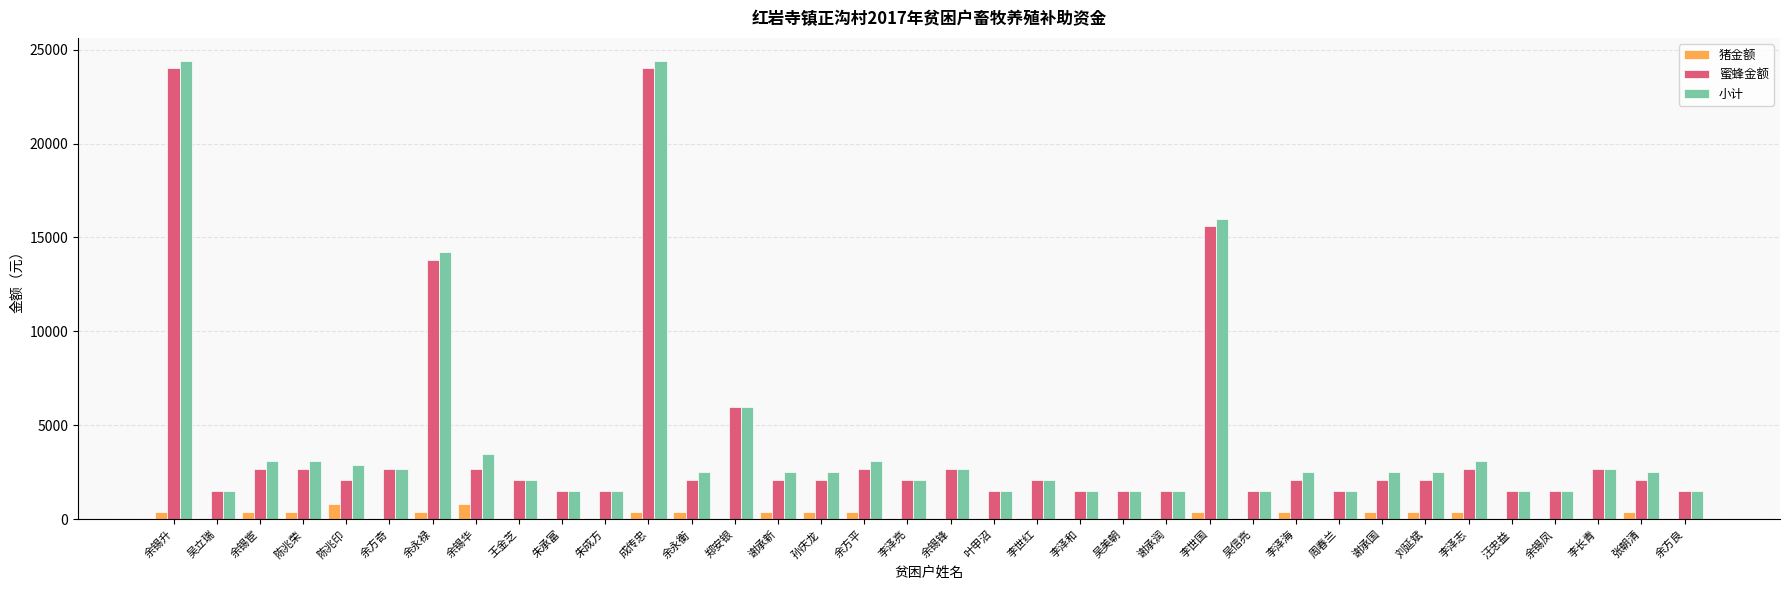

Reading right to left, what are all the values shown in this chart?

猪金额: 余方良=0	张朝清=400	李长青=0	余锡凤=0	汪忠益=0	李泽志=400	刘延斌=400	谢承国=400	周春兰=0	李泽海=400	吴信亮=0	李世国=400	谢承润=0	吴美朝=0	李泽和=0	李世红=0	叶甲沼=0	余锡锋=0	李泽亮=0	余方平=400	孙庆龙=400	谢承新=400	郑安银=0	余永衡=400	成传忠=400	朱成方=0	朱承富=0	王金芝=0	余锡华=800	余永禄=400	余方奇=0	陈兆印=800	陈兆荣=400	余锡宦=400	吴立瑞=0	余锡升=400
蜜蜂金额: 余方良=1500	张朝清=2100	李长青=2700	余锡凤=1500	汪忠益=1500	李泽志=2700	刘延斌=2100	谢承国=2100	周春兰=1500	李泽海=2100	吴信亮=1500	李世国=15600	谢承润=1500	吴美朝=1500	李泽和=1500	李世红=2100	叶甲沼=1500	余锡锋=2700	李泽亮=2100	余方平=2700	孙庆龙=2100	谢承新=2100	郑安银=6000	余永衡=2100	成传忠=24000	朱成方=1500	朱承富=1500	王金芝=2100	余锡华=2700	余永禄=13800	余方奇=2700	陈兆印=2100	陈兆荣=2700	余锡宦=2700	吴立瑞=1500	余锡升=24000
小计: 余方良=1500	张朝清=2500	李长青=2700	余锡凤=1500	汪忠益=1500	李泽志=3100	刘延斌=2500	谢承国=2500	周春兰=1500	李泽海=2500	吴信亮=1500	李世国=16000	谢承润=1500	吴美朝=1500	李泽和=1500	李世红=2100	叶甲沼=1500	余锡锋=2700	李泽亮=2100	余方平=3100	孙庆龙=2500	谢承新=2500	郑安银=6000	余永衡=2500	成传忠=24400	朱成方=1500	朱承富=1500	王金芝=2100	余锡华=3500	余永禄=14200	余方奇=2700	陈兆印=2900	陈兆荣=3100	余锡宦=3100	吴立瑞=1500	余锡升=24400